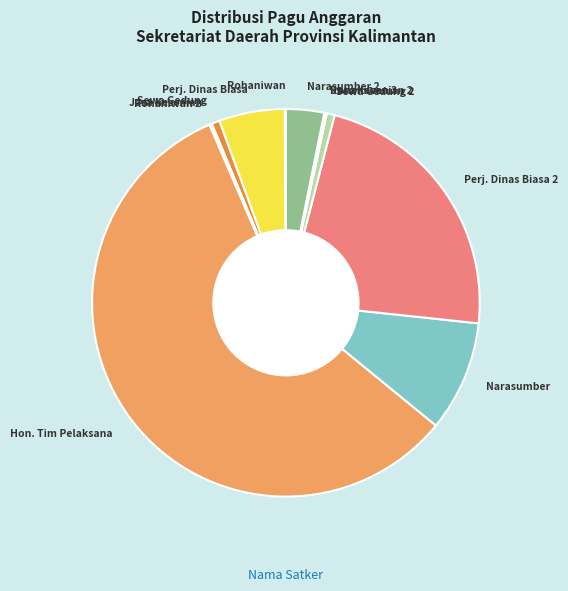

Which has a higher value, Perj. Dinas Biasa 2 or Sewa Gedung?

Perj. Dinas Biasa 2